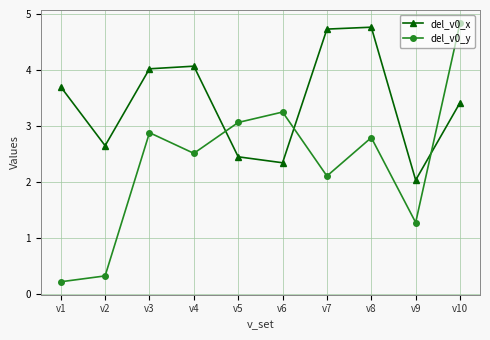

What is the spread (max minus min) of values at v2?

2.3